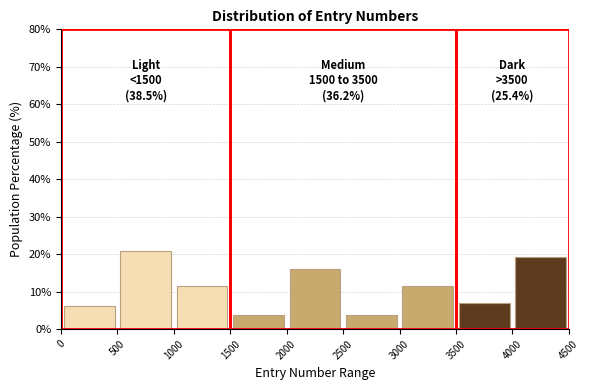

Which range on the x-axis has the tallest bar?

500 to 1000